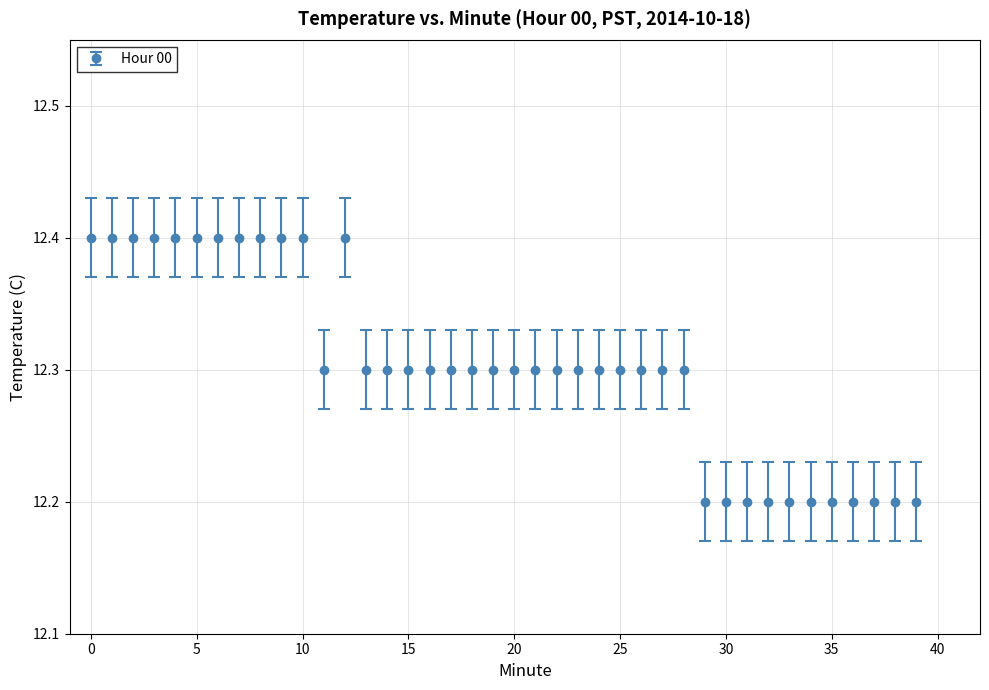

What is the greatest value displayed?

12.4